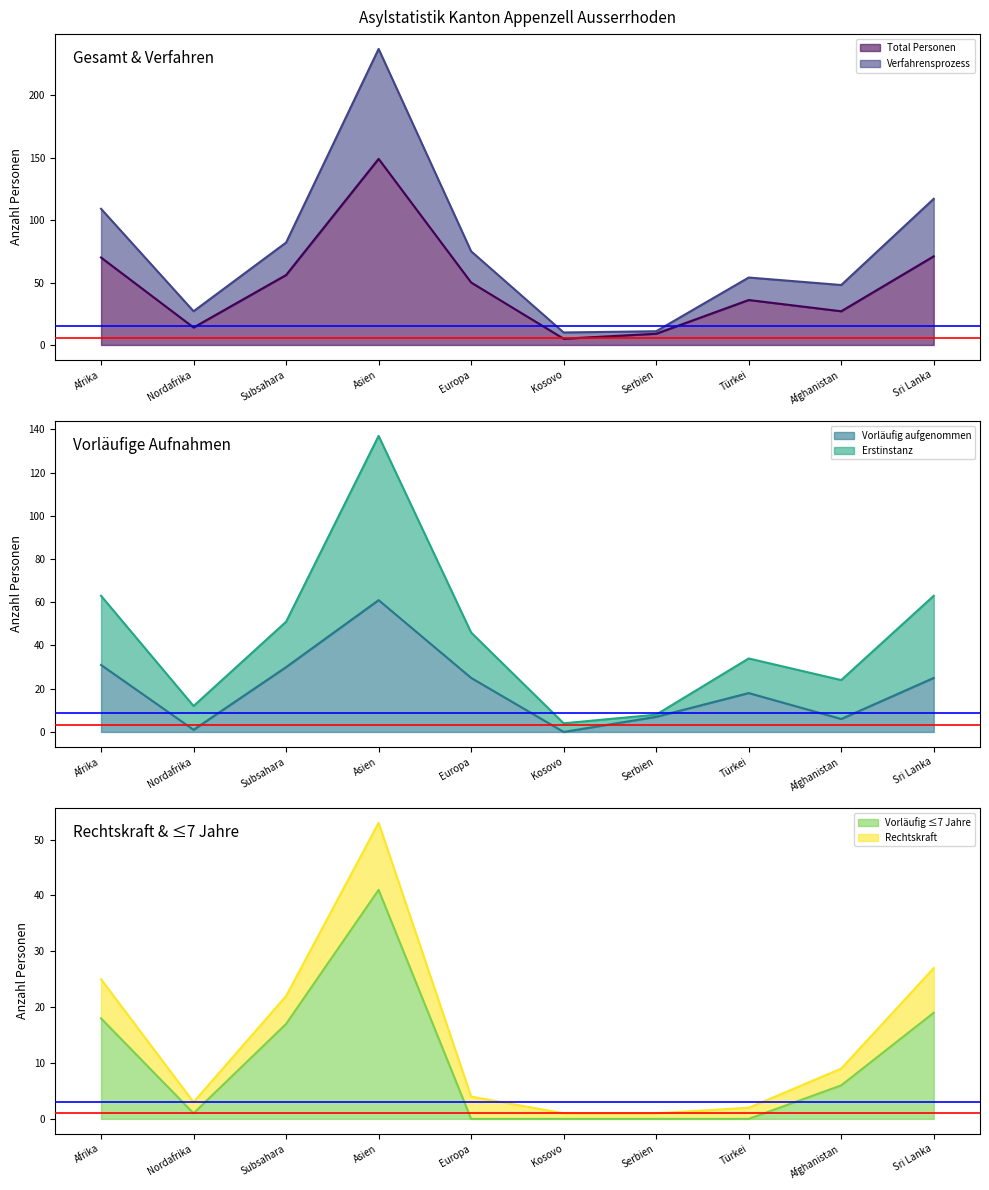

Where is Total Personen nearest to the value 77?

Sri Lanka